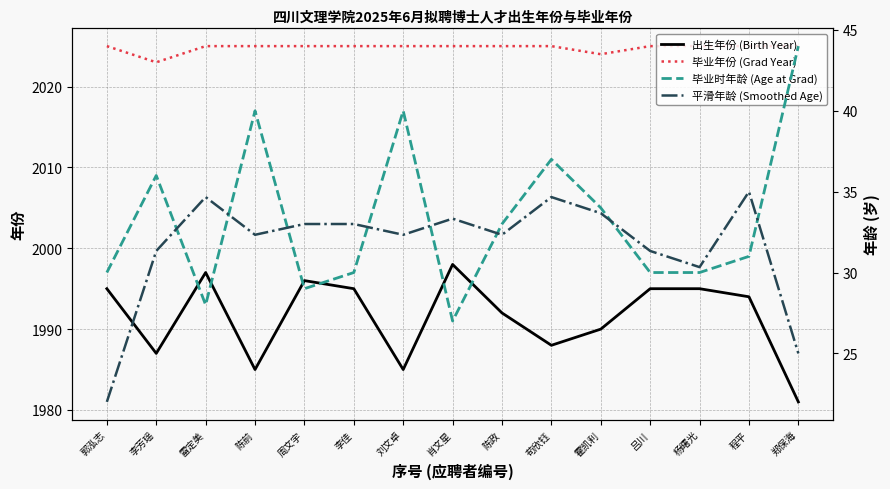

The 出生年份 (Birth Year) series shows 3205.2 at 李佳. True or false?

False